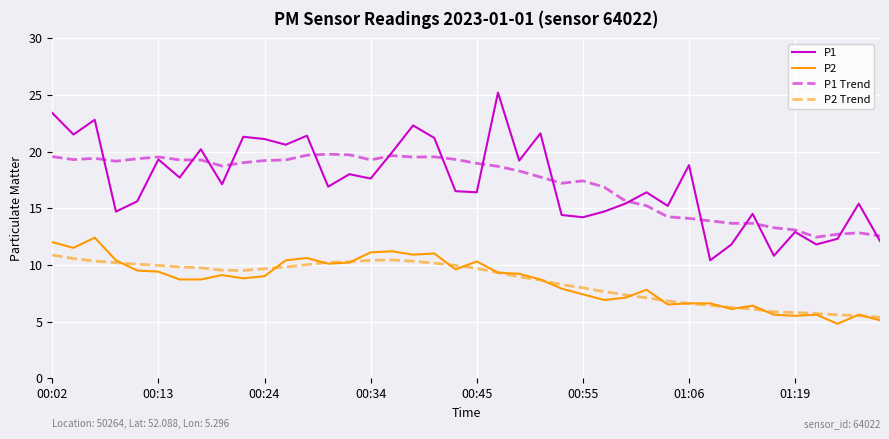

What is the greatest value displayed?

25.2